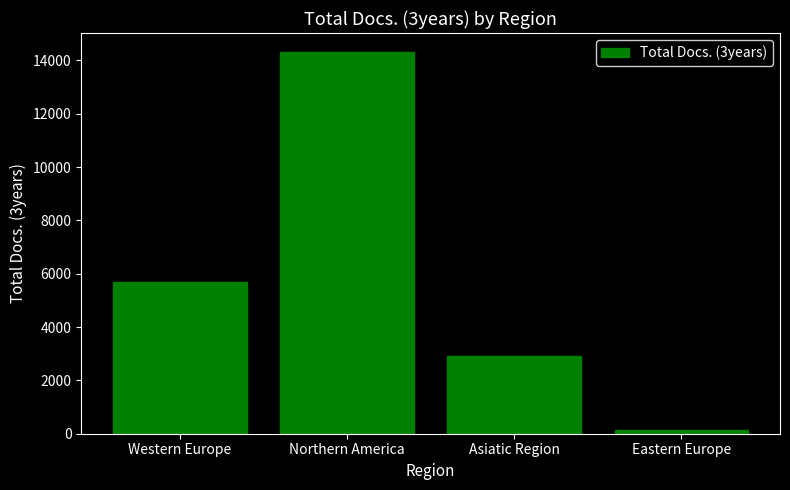

Rank the categories by value from lowest to highest.

Eastern Europe, Asiatic Region, Western Europe, Northern America